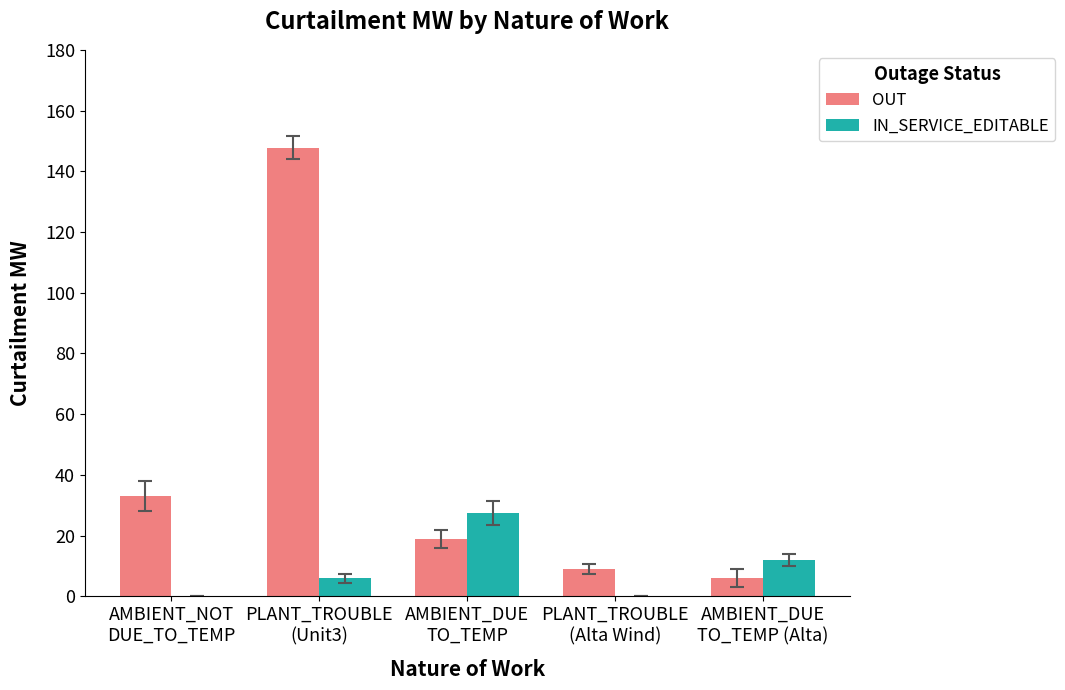

What are all the series names shown in the legend?

OUT, IN_SERVICE_EDITABLE